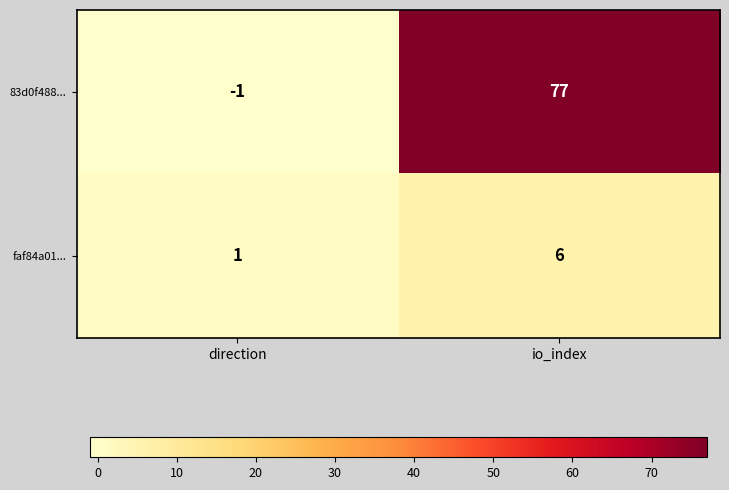

Which series has the widest spread of values?

83d0f488...